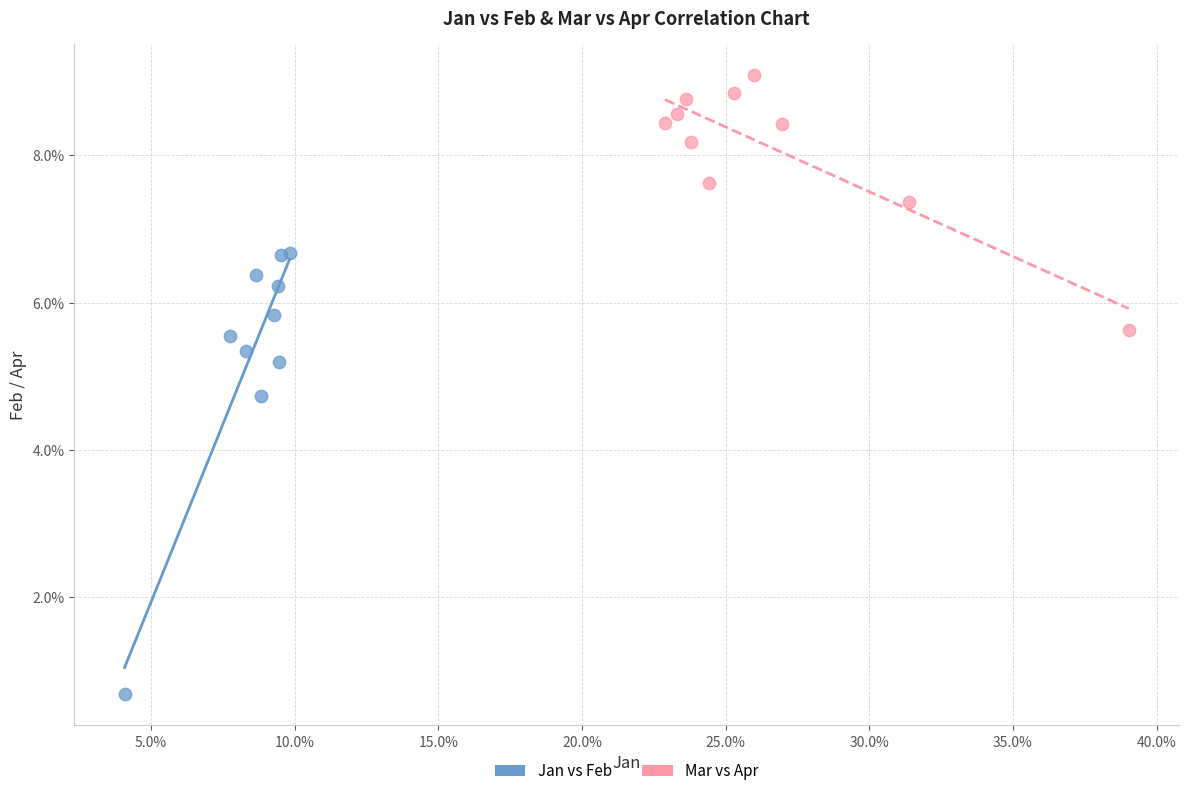

Which series has the largest Y range (max minus min)?

Jan vs Feb